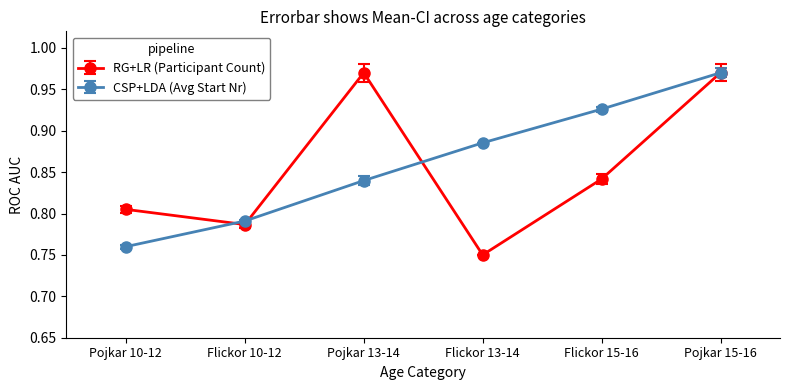

Which series has the widest spread of values?

RG+LR (Participant Count)